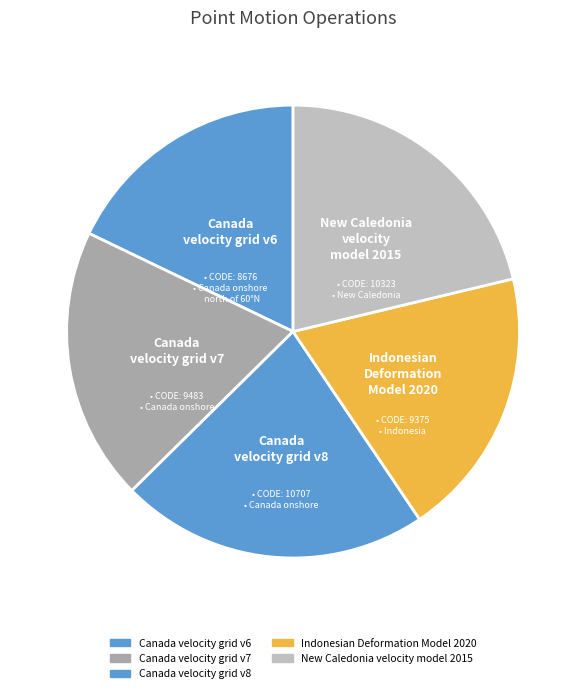

Combined, do Indonesian Deformation Model 2020 and Canada velocity grid v8 account for over 50%?

No